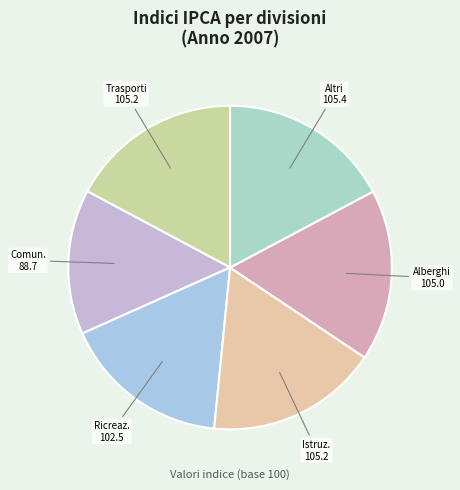

Rank the categories by value from lowest to highest.

Comunicazioni, Ricreazione, spettacoli e cultura, Alberghi, ristoranti e pubblici esercizi, Trasporti, Istruzione, Altri beni e servizi